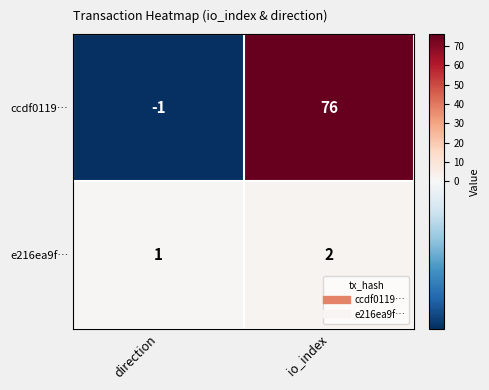

Which series has the largest range (max minus min)?

ccdf0119…